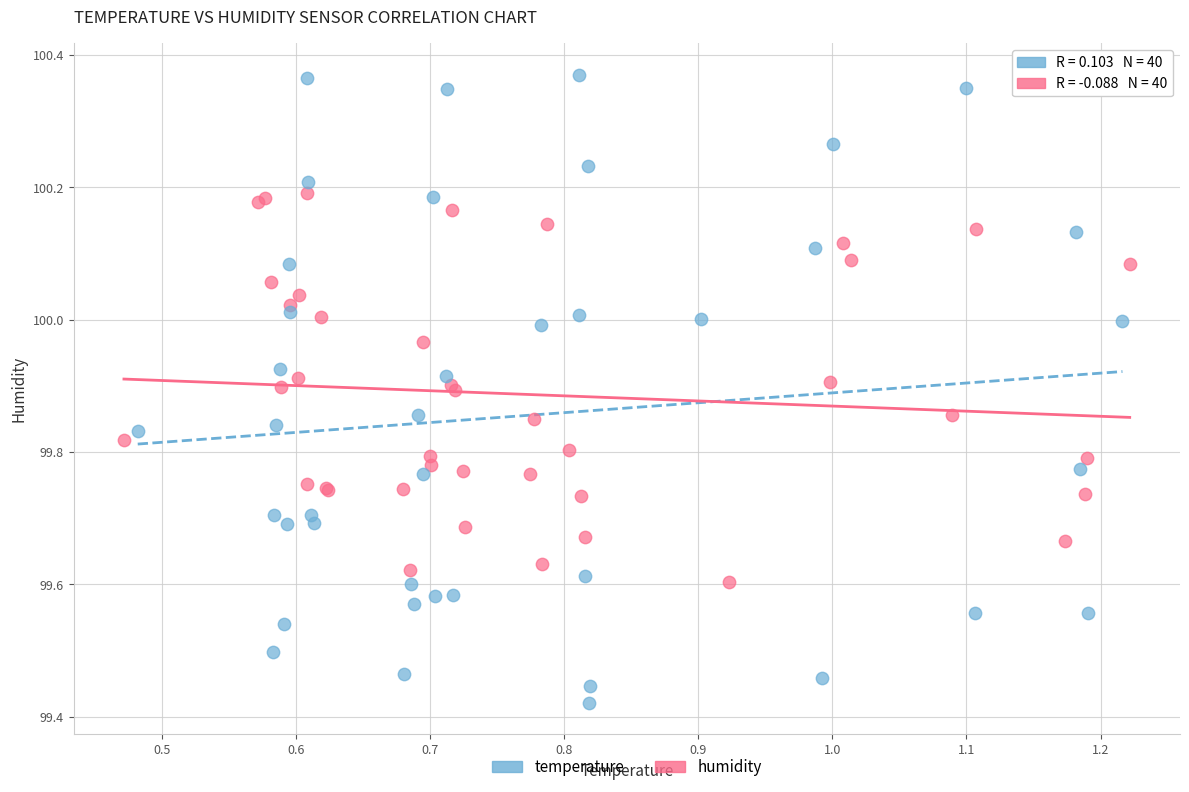

Which series reaches the minimum Y coordinate?

temperature